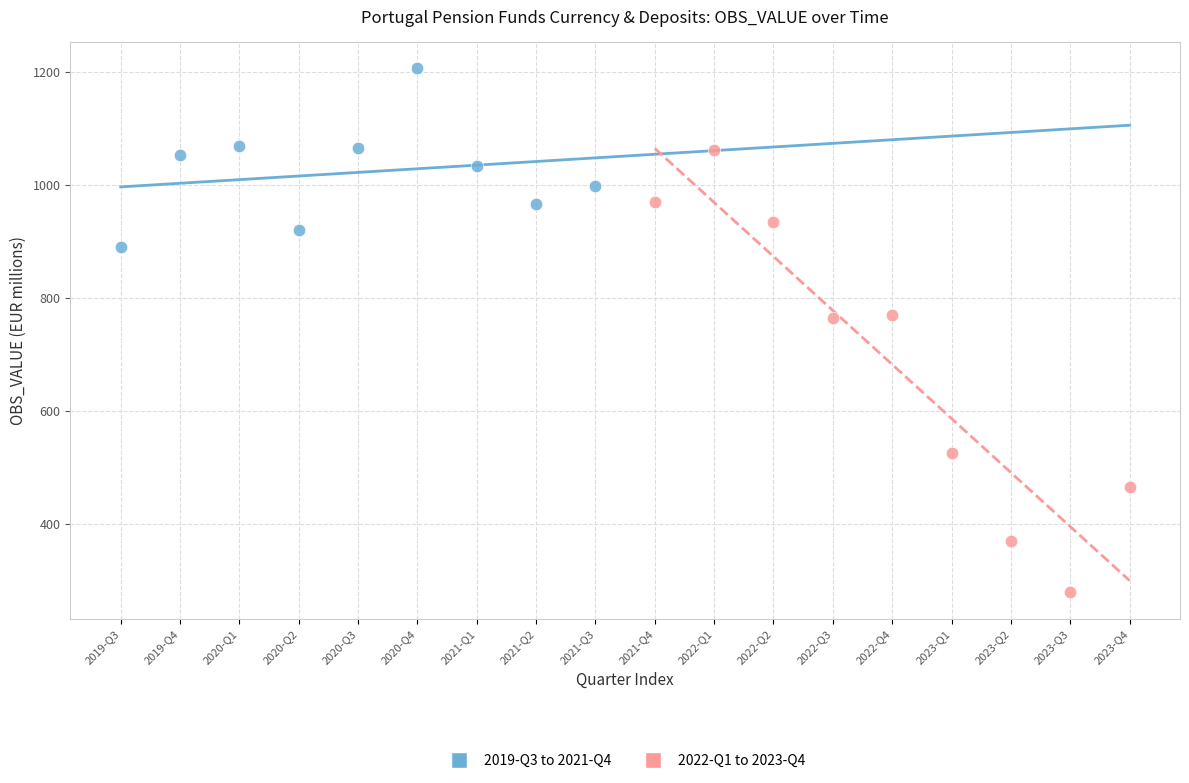

Which series contains the highest Y value?

2019-Q3 to 2021-Q4